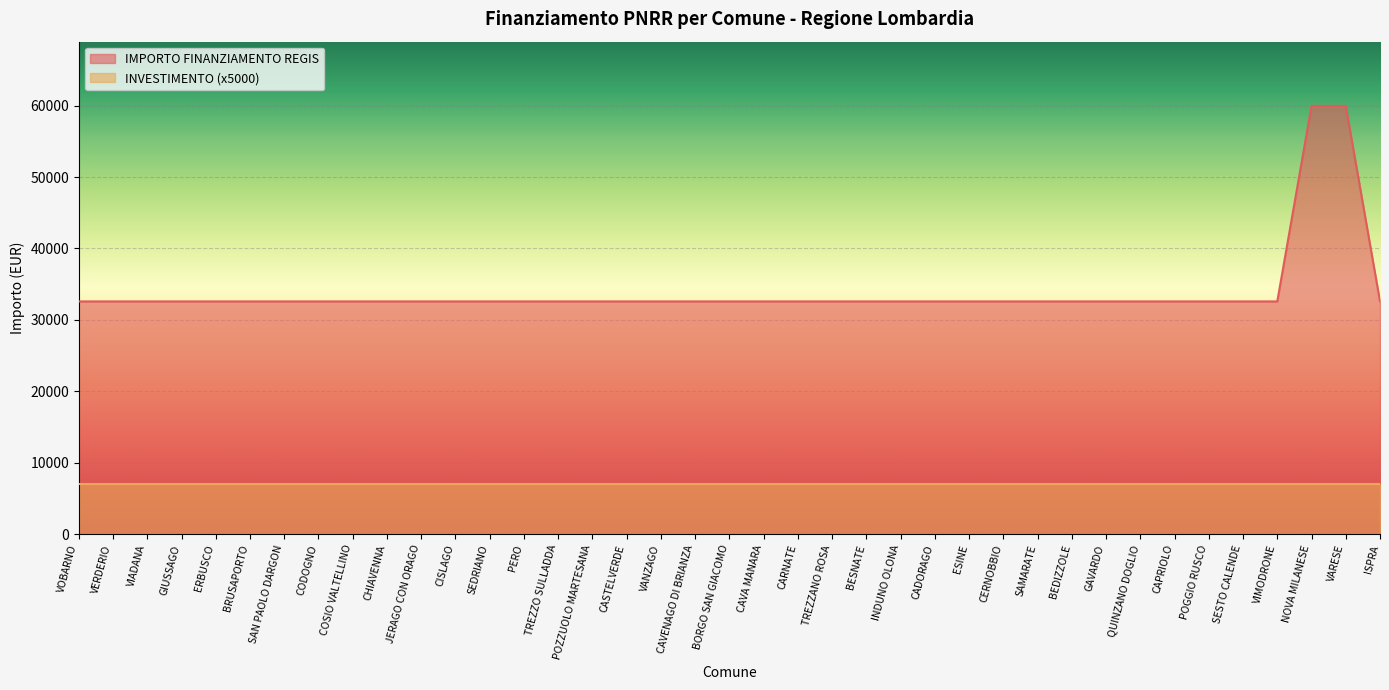

What is the smallest value displayed?

7000